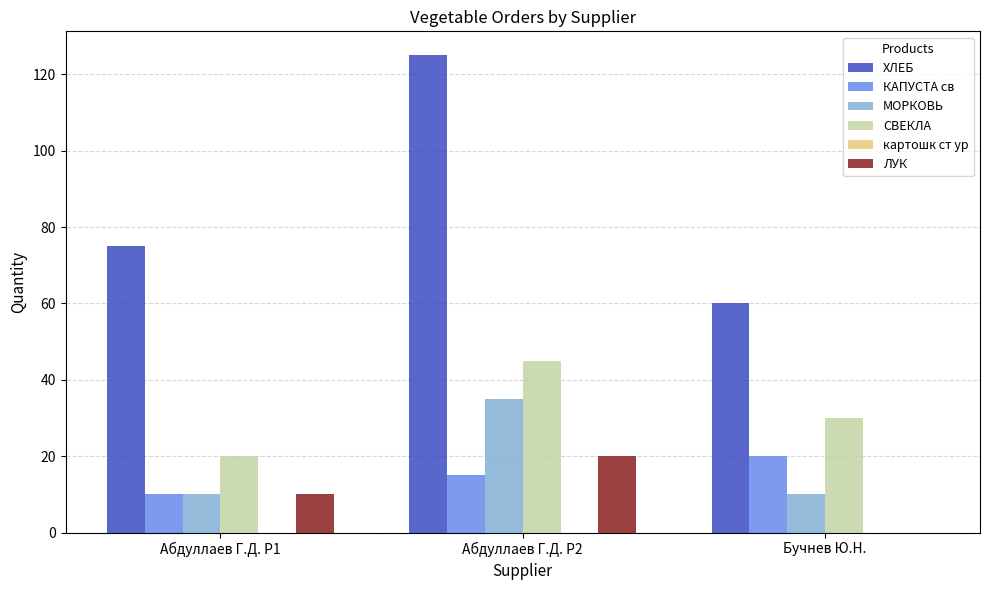

What is the total value across all series at Бучнев Ю.Н.?

120